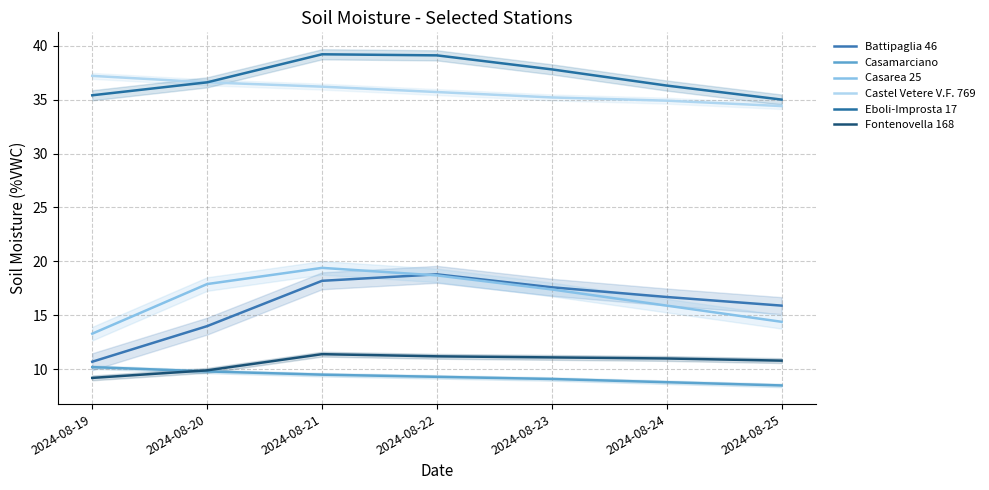

Which label corresponds to the largest value in the chart?

2024-08-21